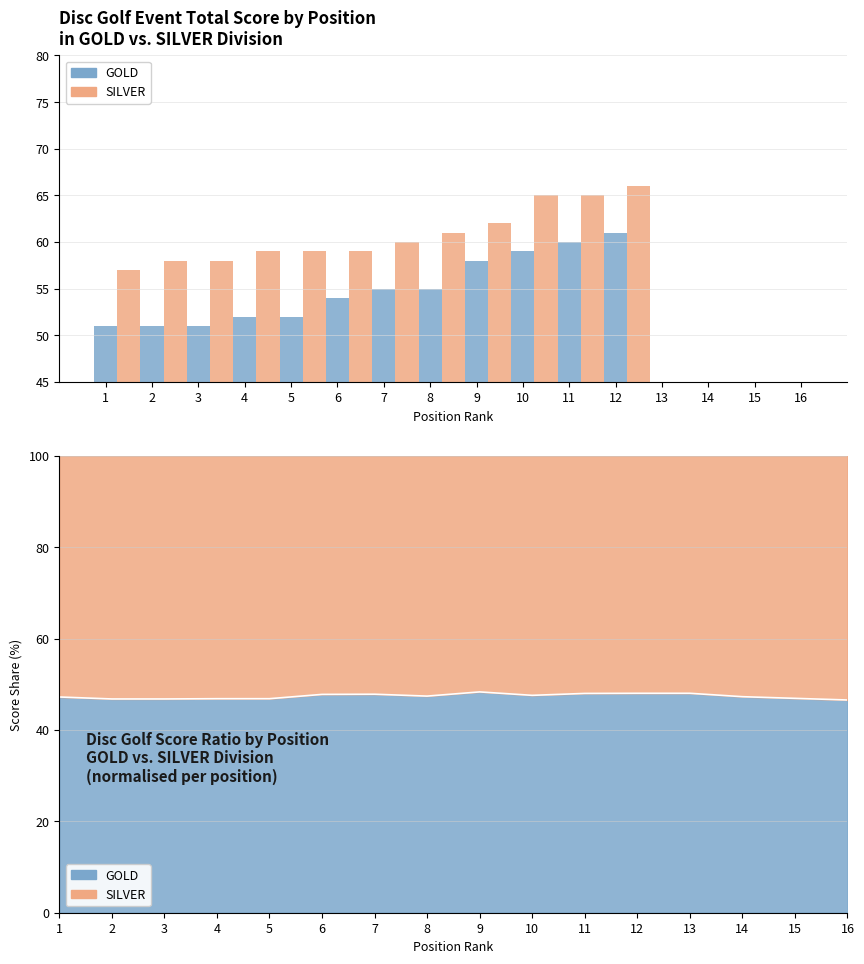

What are all the series names shown in the legend?

GOLD, SILVER